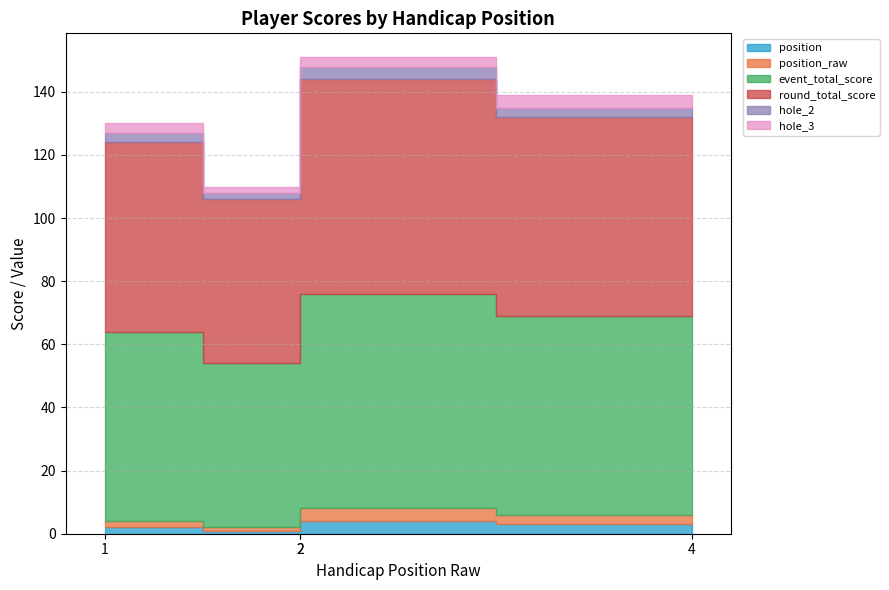

What is the average value of the event_total_score series?

61